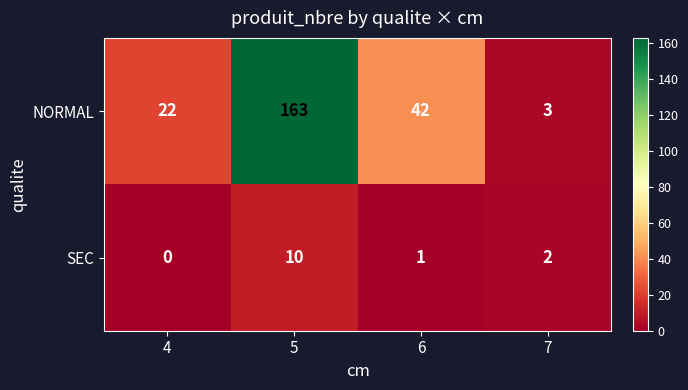

What is the sum of the SEC values at 4 and 5?

10